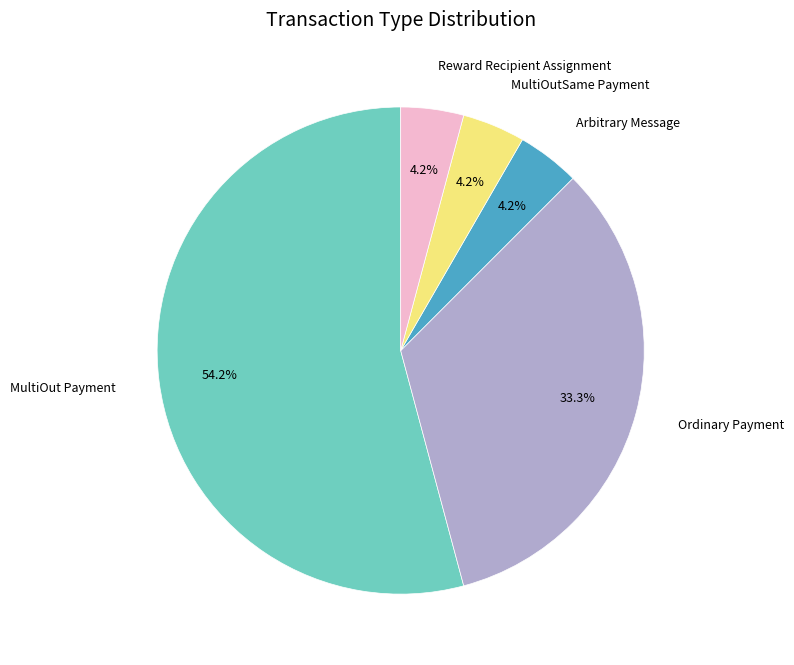

Is there any slice that represents more than half of the pie?

Yes